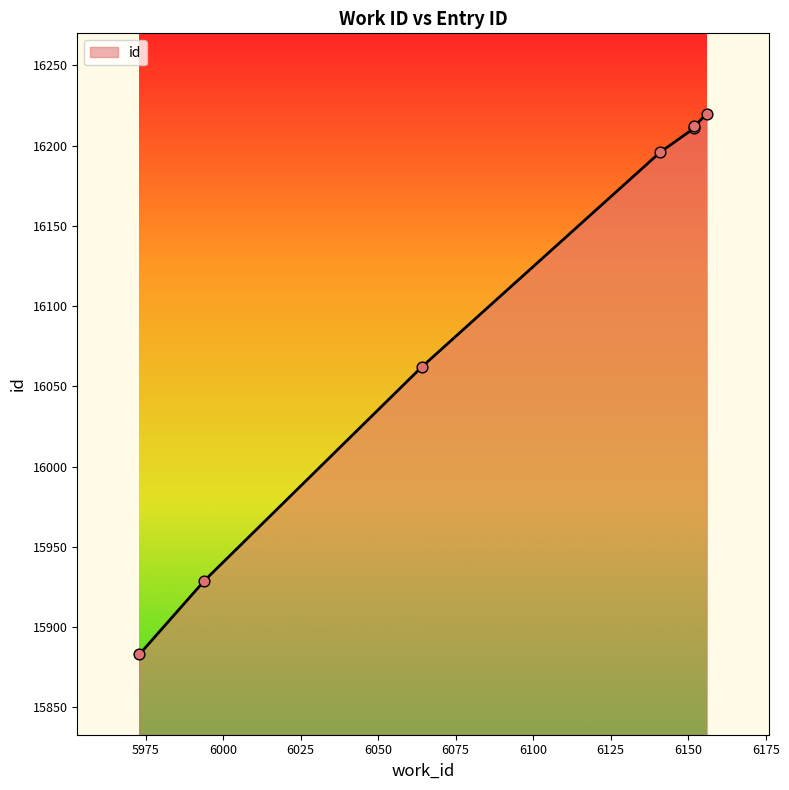

Between 5973 and 6152, which is larger?

6152